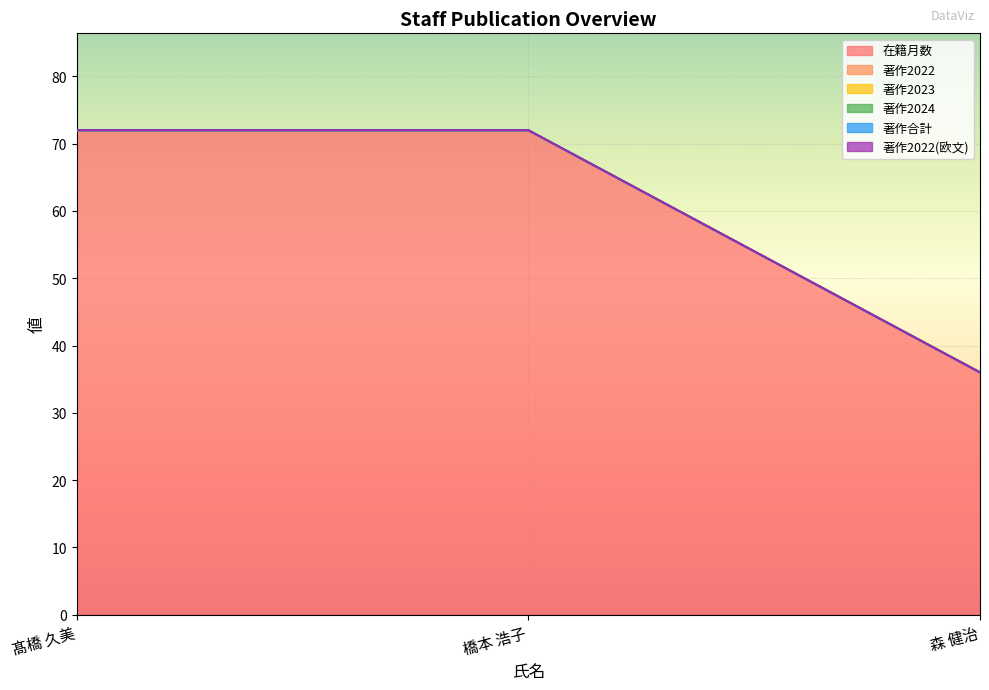

Which series changed the most between 髙橋 久美 and 森 健治?

在籍月数